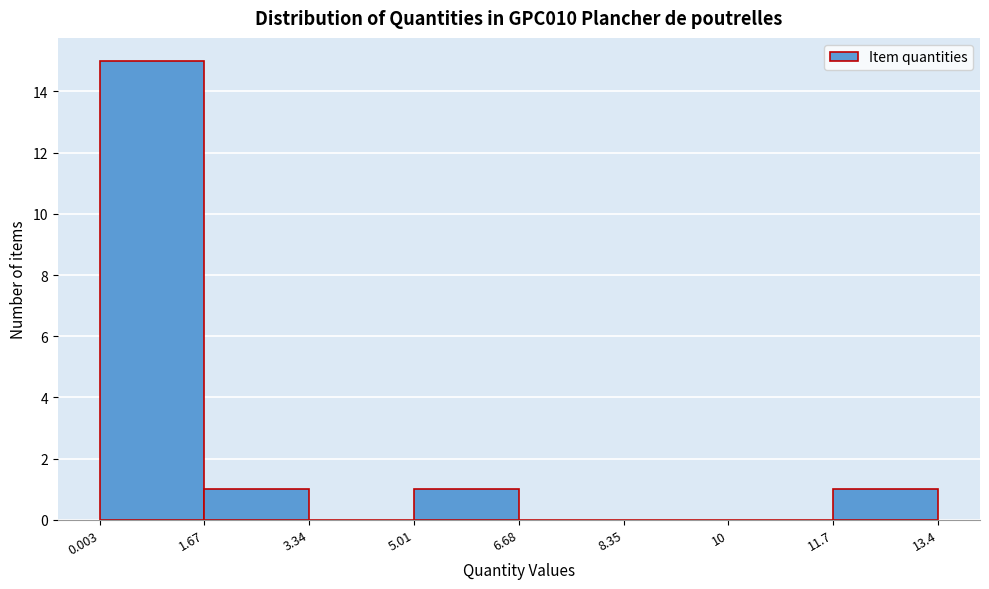

Reading left to right, transcribe this chart: for each bar, give the range it covers on the x-axis and its height. The values are not printed on the chart, so give them approximately, as read against the axis.

0.003 to 1.67: 15
1.67 to 3.34: 1
3.34 to 5.01: 0
5.01 to 6.68: 1
6.68 to 8.35: 0
8.35 to 10: 0
10 to 11.7: 0
11.7 to 13.4: 1